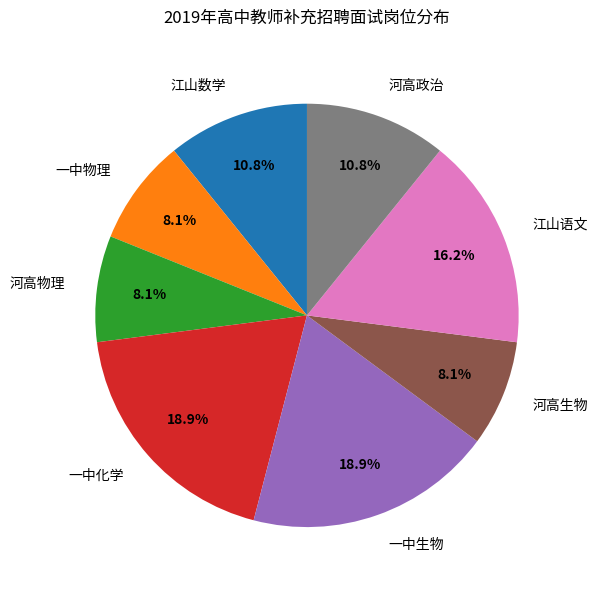

Is 江山数学 the majority of the pie?

No